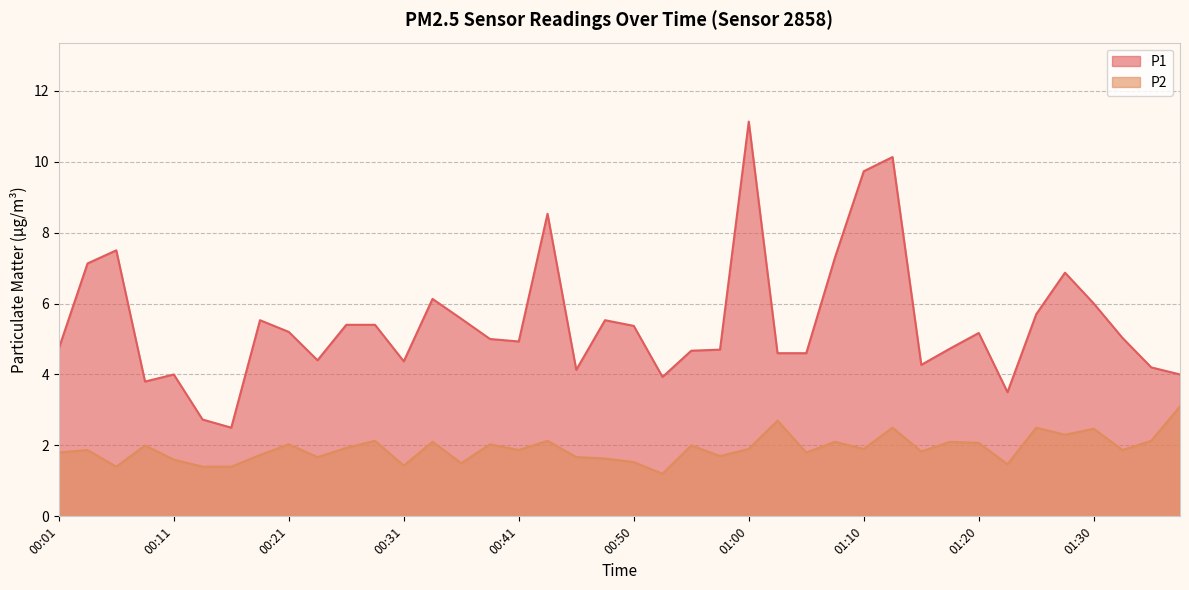

What is the difference between the P2 values at 01:10 and 01:15?

0.1